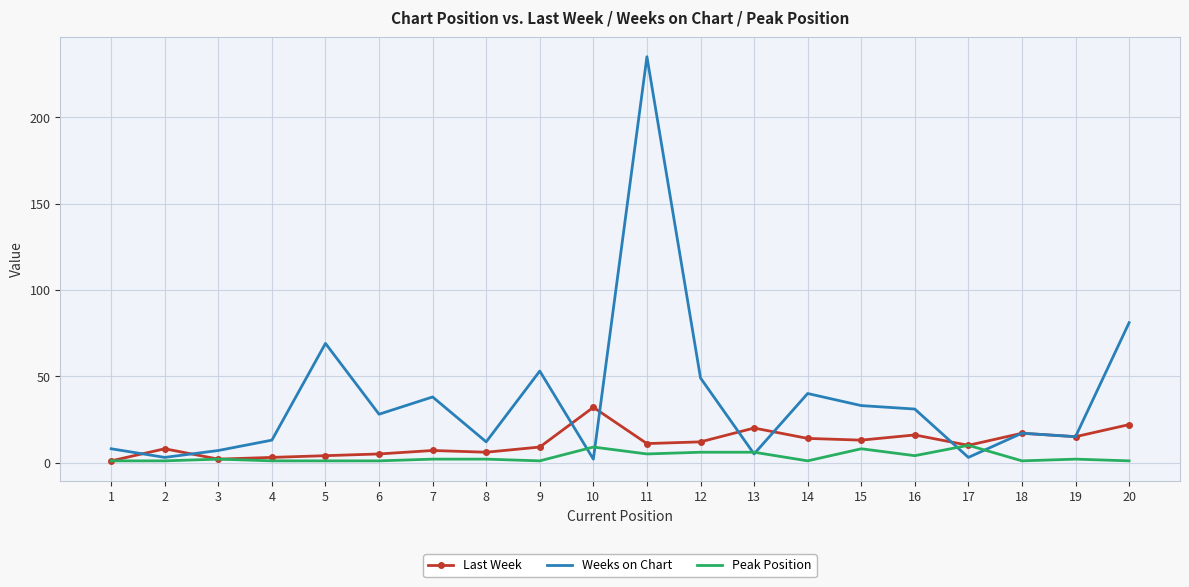

At how many categories does at least one series exceed 165?

1